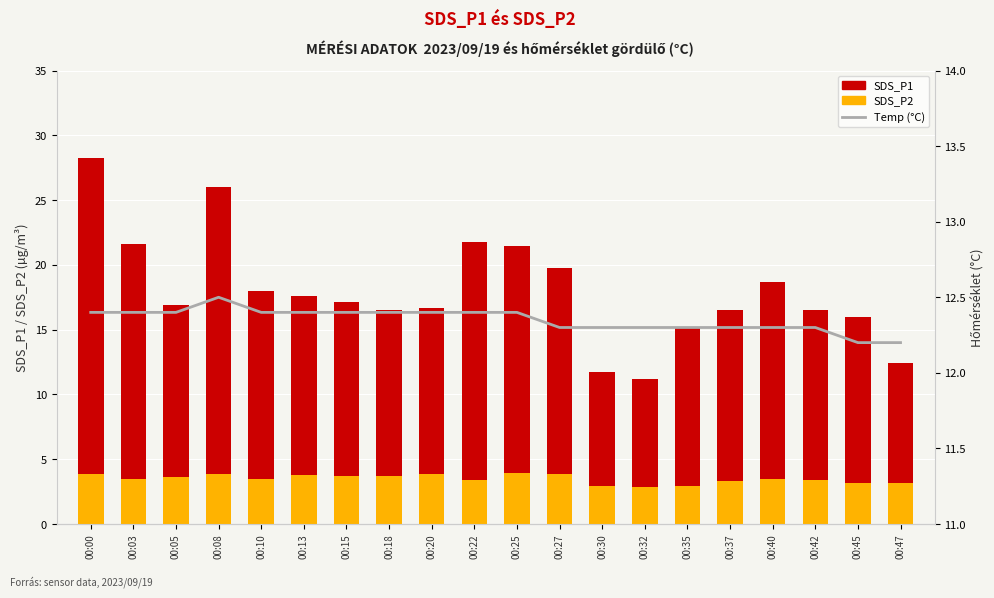

Is it true that SDS_P1 equals 17.1 at 00:30?

False